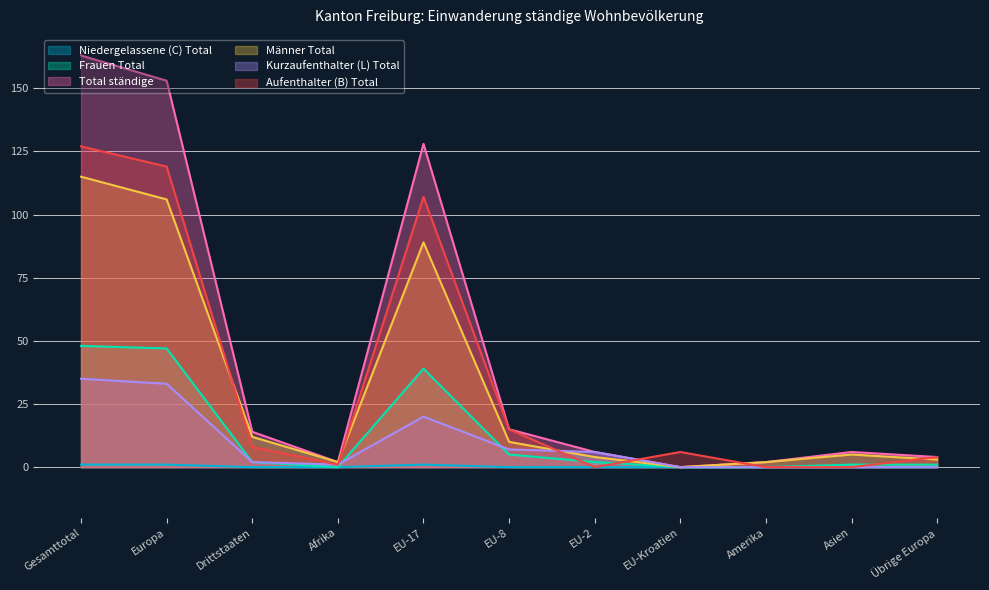

True or false: Männer Total and Frauen Total cross at least once.

False